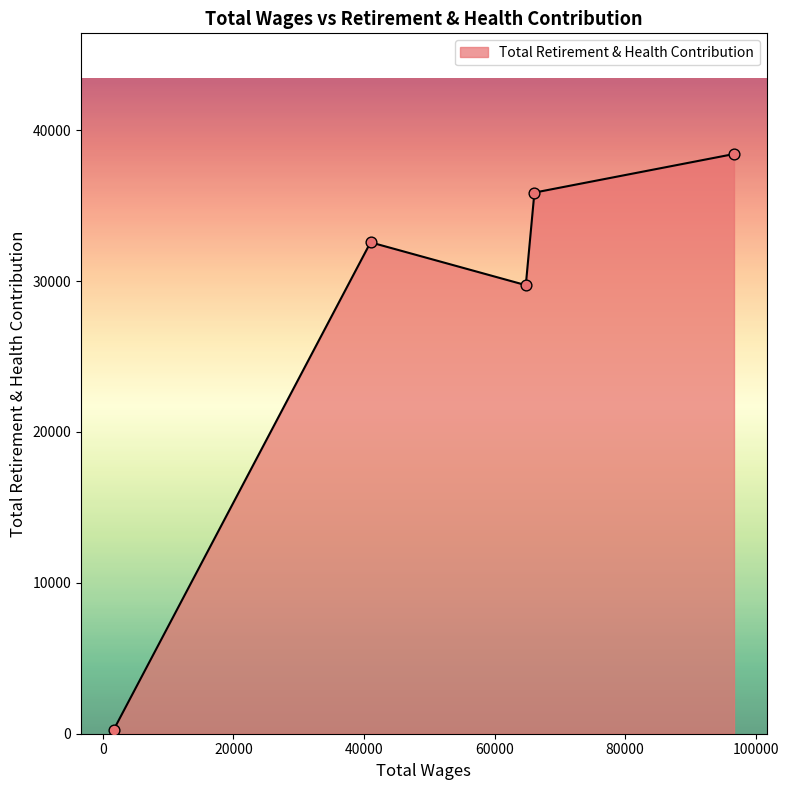

What is the sum of all values?

136861